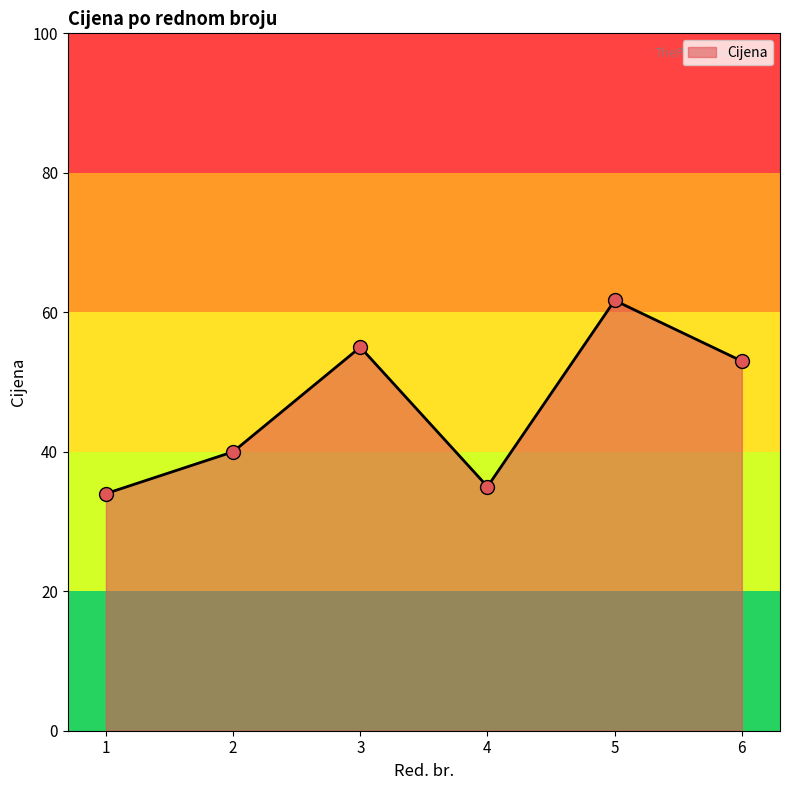

What is the change in value from 1 to 6?

+19.0